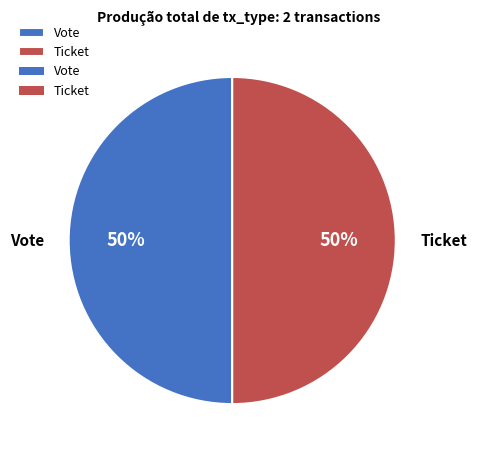

What is the ratio of the value at Ticket to the value at Vote?

1.0